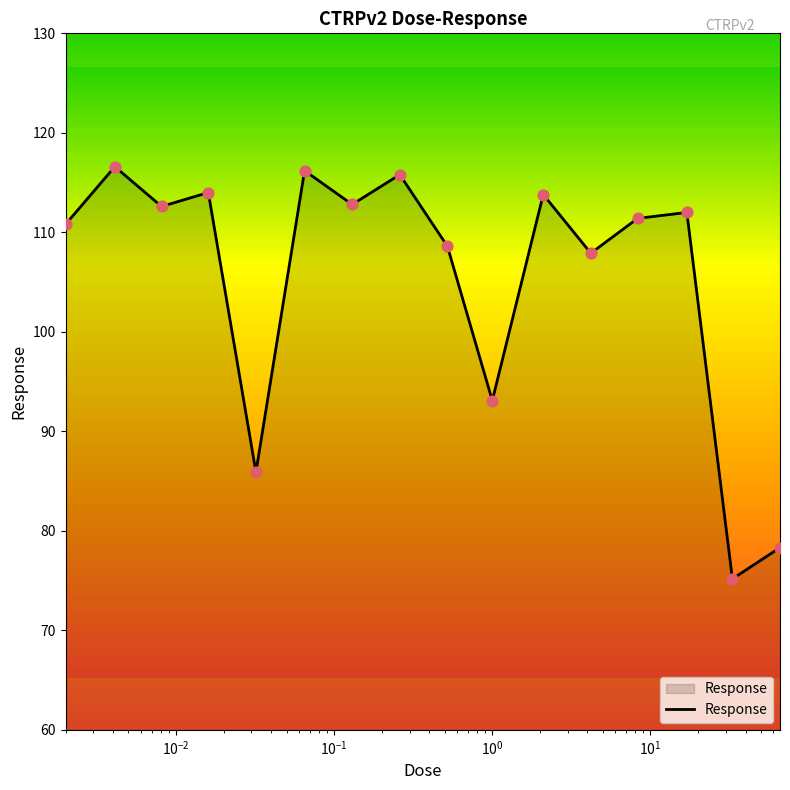

What is the maximum value for Response?

116.6